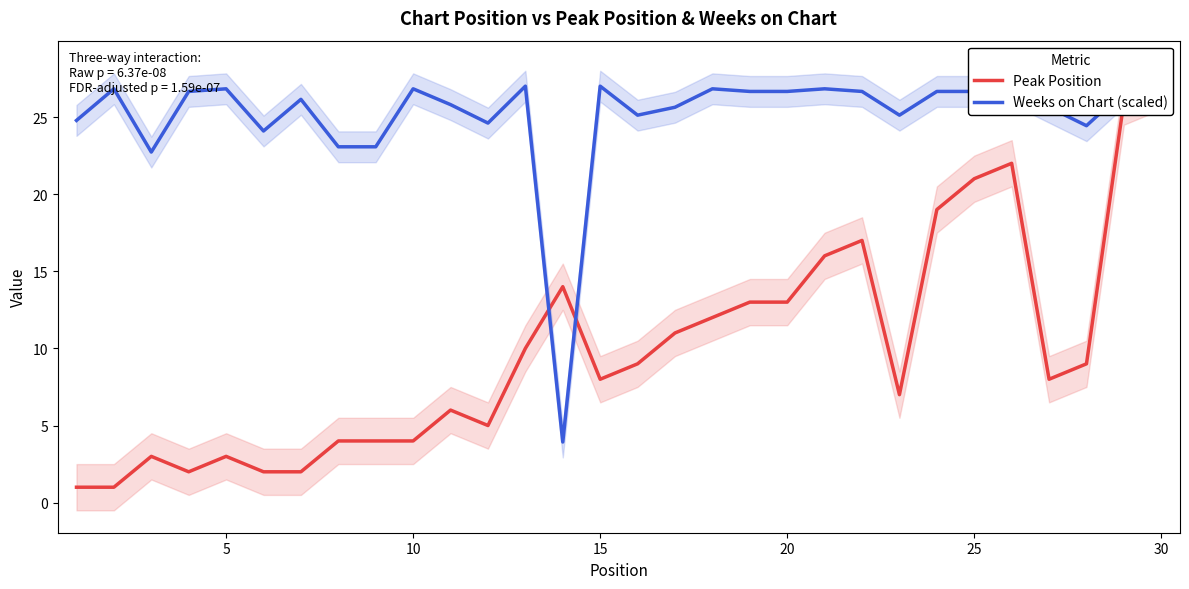

True or false: Weeks on Chart (scaled) has a value of 26.7 at 30.

True